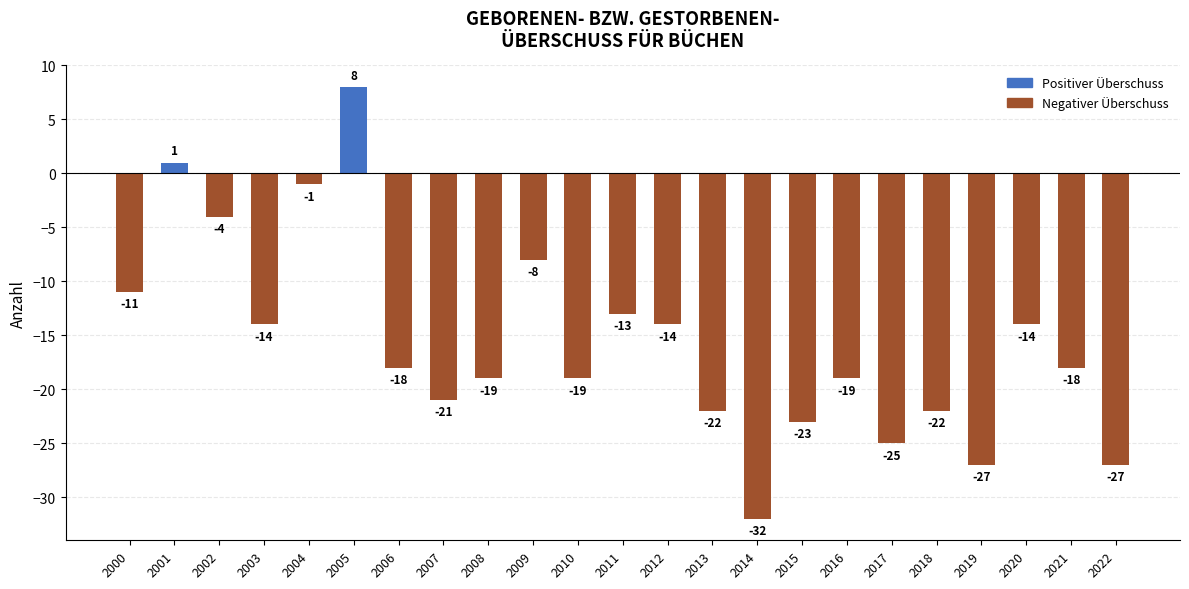

Read the value at 2020, to the nearest 5.

-15